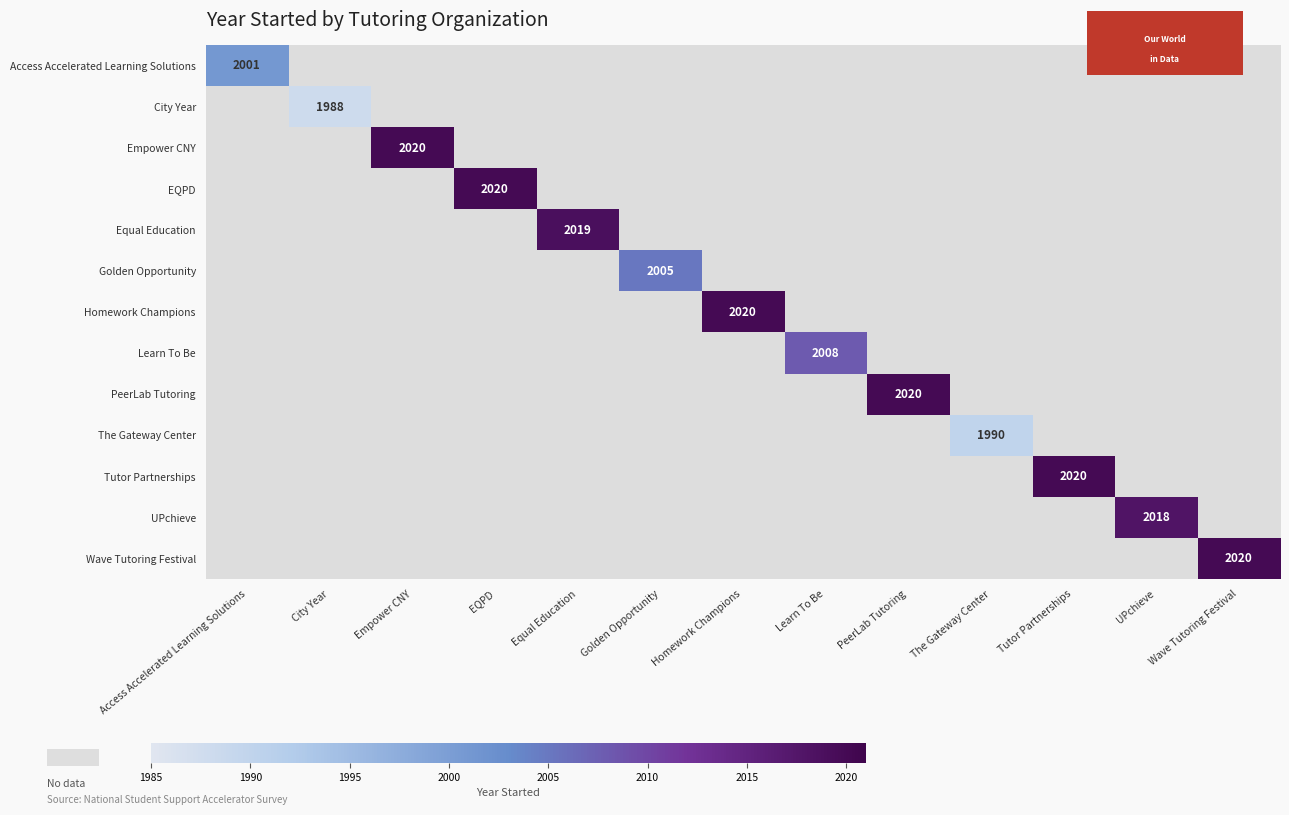

What value does the Empower CNY series have at Empower CNY?

2020.0